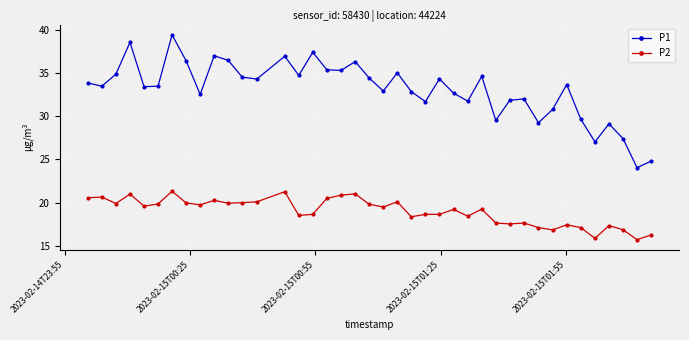

What is the difference between the maximum and minimum values in the P2 series?

5.6